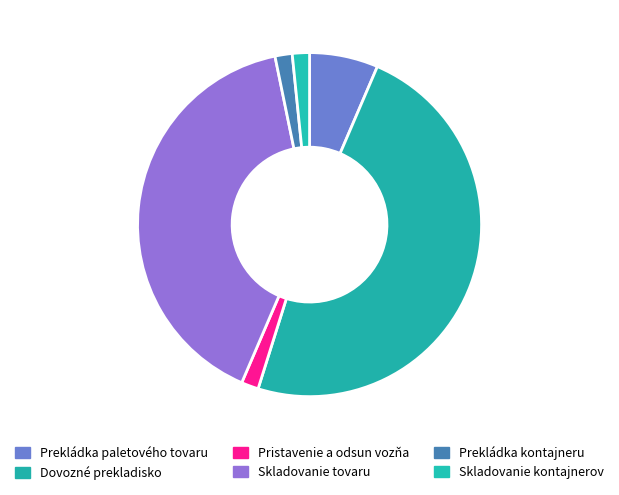

How many slices are in this pie chart?

6